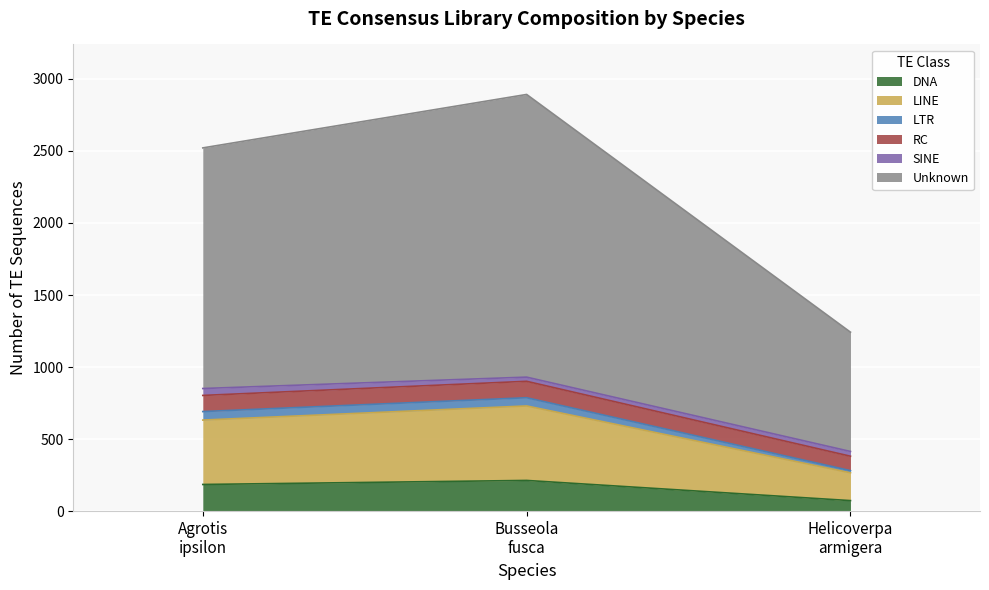

What is the minimum value for DNA?

73